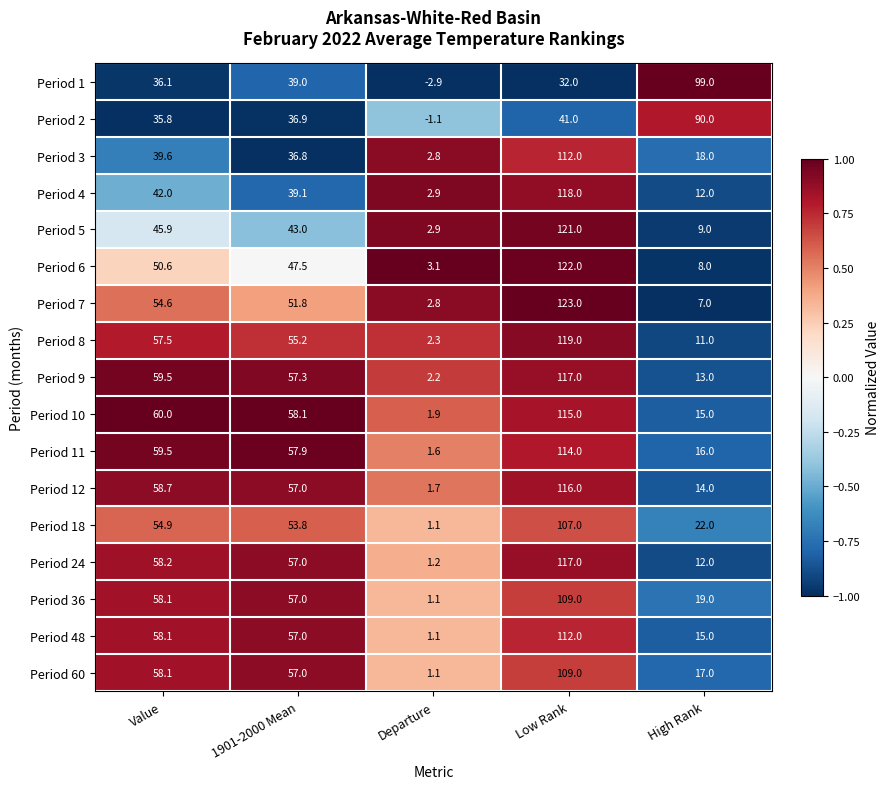

How many series are shown in this chart?

17